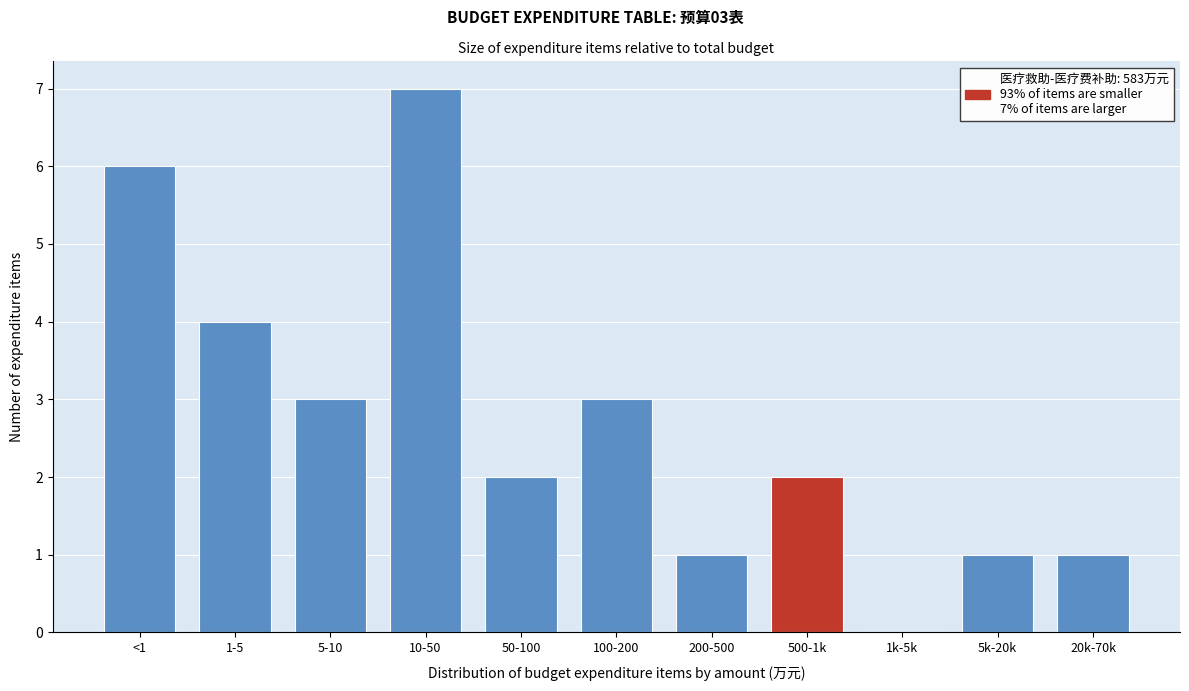

Reading left to right, extract all data points from this chart.

<1=6	1-5=4	5-10=3	10-50=7	50-100=2	100-200=3	200-500=1	500-1k=2	1k-5k=0	5k-20k=1	20k-70k=1